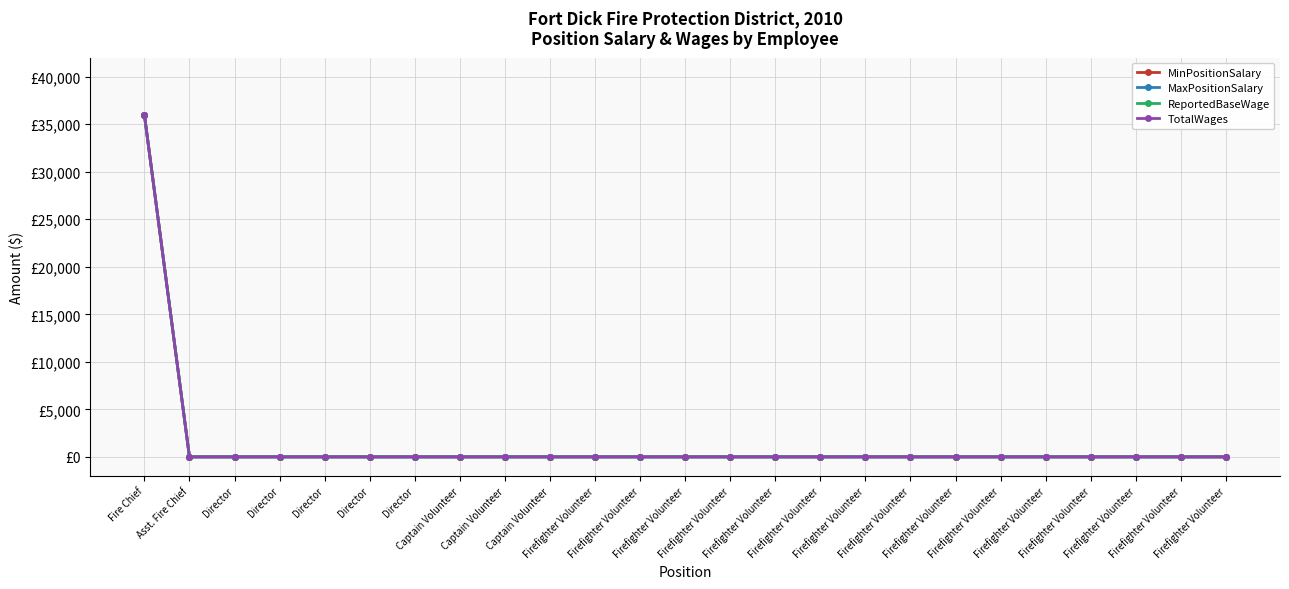

Is this an area chart (filled region under the line)?

No